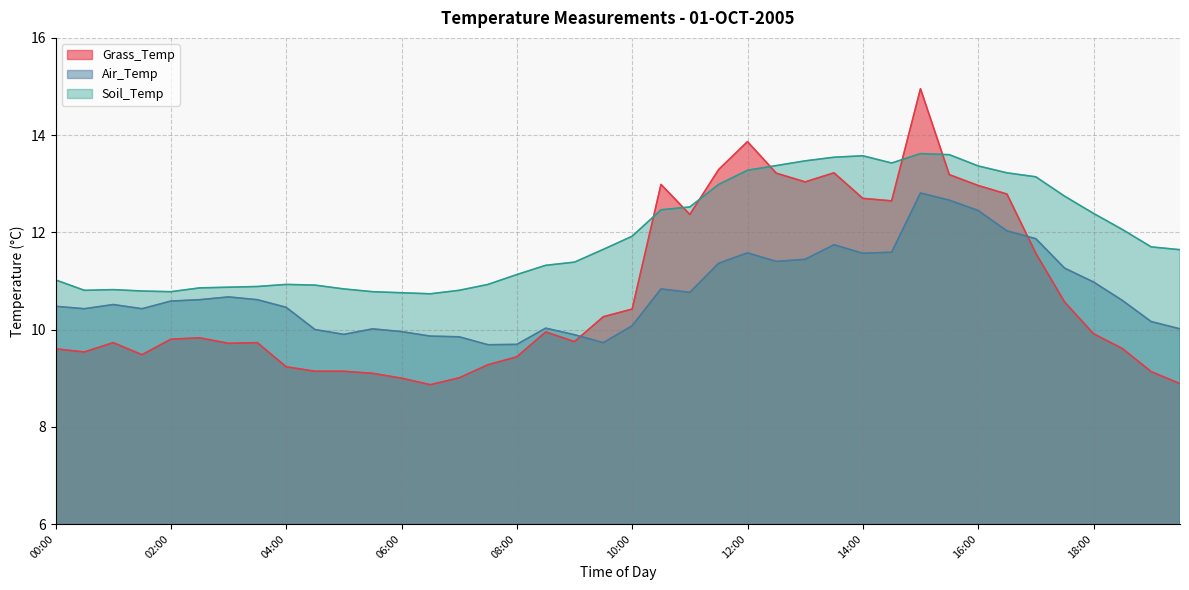

True or false: Grass_Temp has a value of 10.4 at 10:00.

True